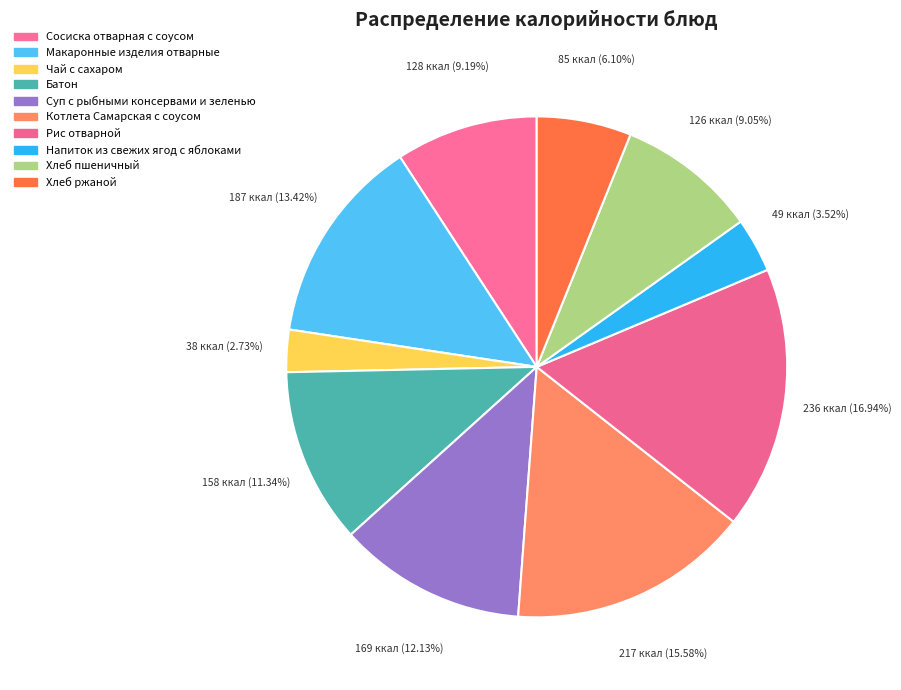

To the nearest percent, what is the difference between the Макаронные изделия отварные and Рис отварной slice percentages?

4%